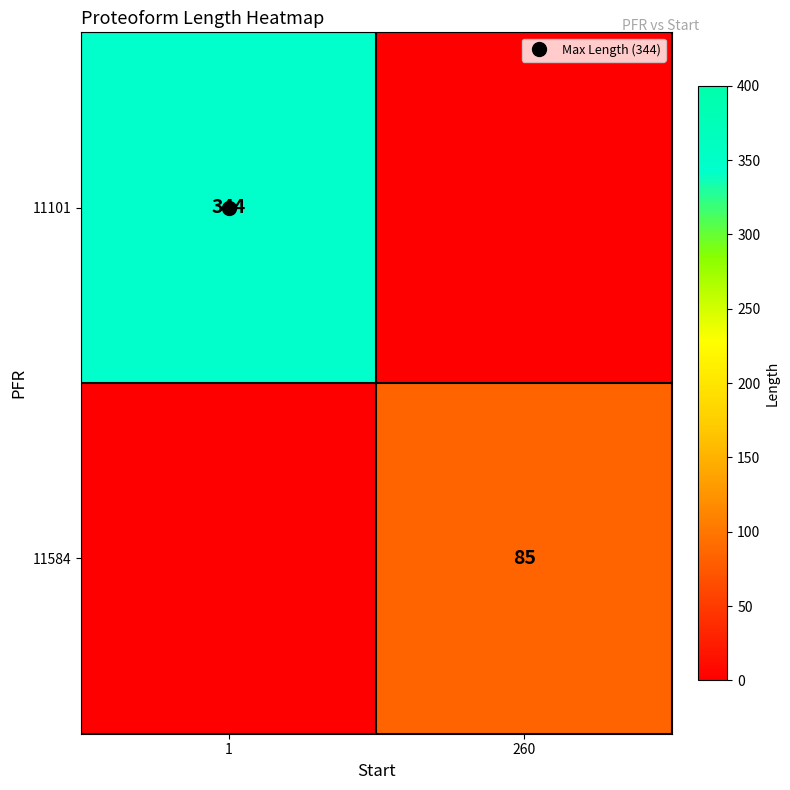

Is it true that 11101 equals 344 at 1?

True